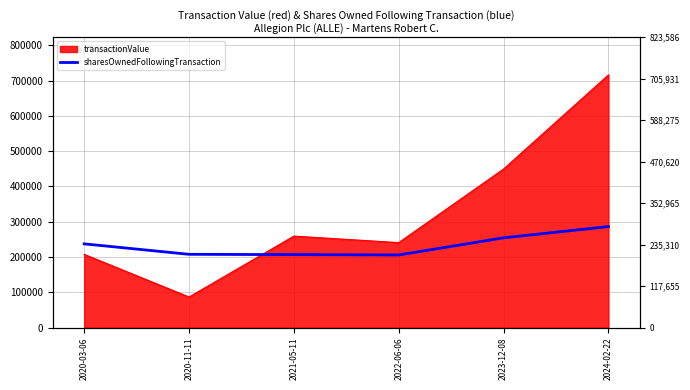

What is the sum of all values?

1399260.2